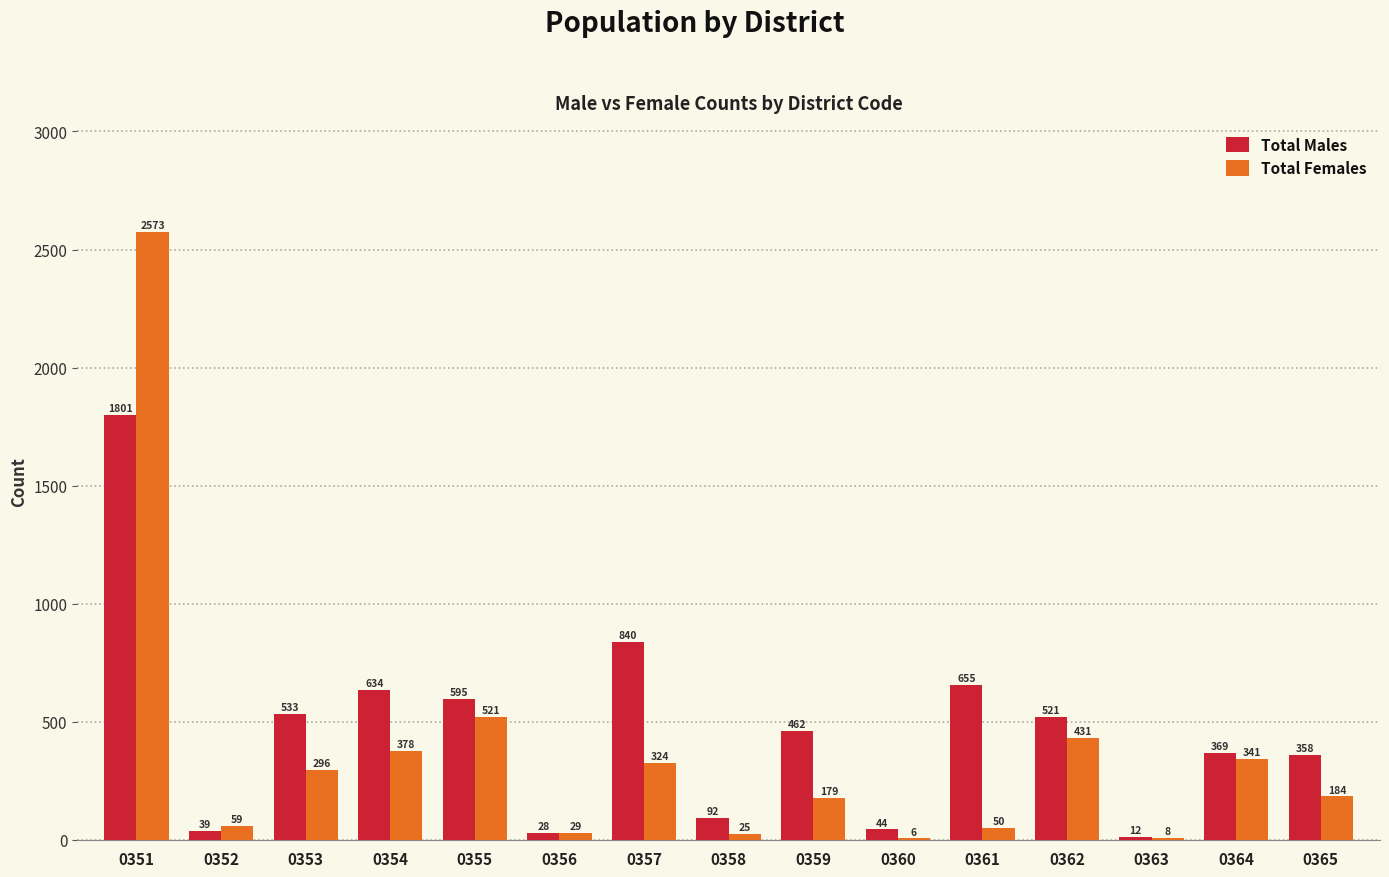

Reading left to right, list all the values displayed in this chart.

Total Males: 1801	39	533	634	595	28	840	92	462	44	655	521	12	369	358
Total Females: 2573	59	296	378	521	29	324	25	179	6	50	431	8	341	184